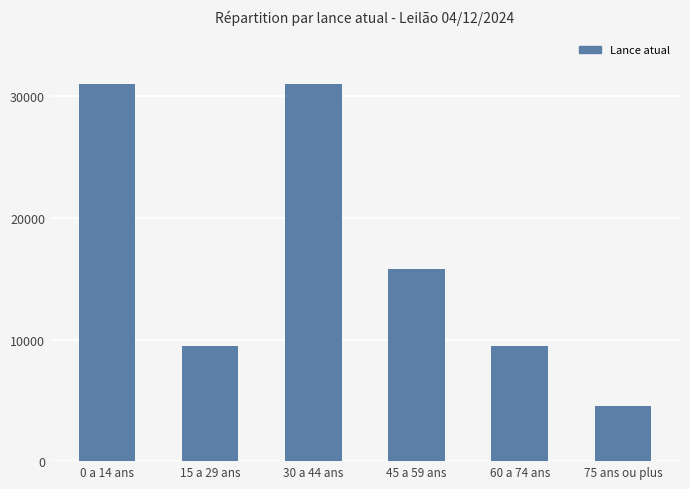

Does the chart contain any negative values?

No